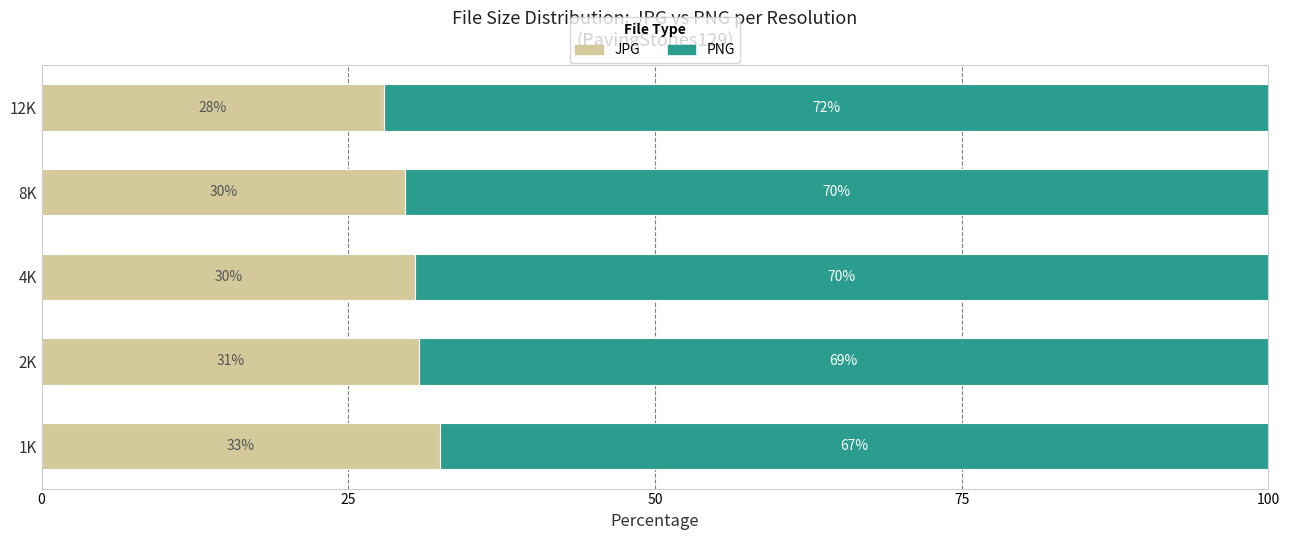

True or false: JPG has a value of 45.2 at 8K.

False